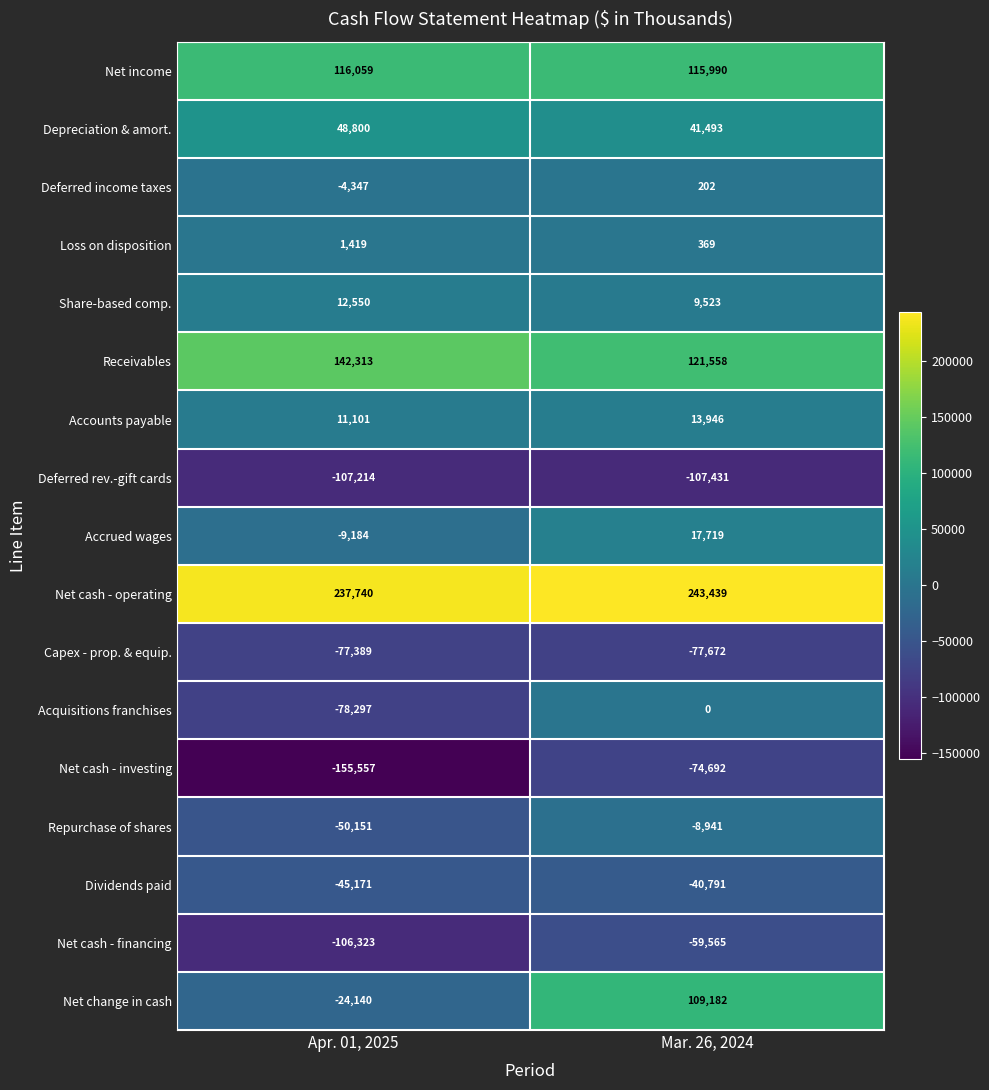

Rank the series by their maximum value, from lowest to highest.

Deferred rev.-gift cards, Capex - prop. & equip., Net cash - investing, Net cash - financing, Dividends paid, Repurchase of shares, Acquisitions franchises, Deferred income taxes, Loss on disposition, Share-based comp., Accounts payable, Accrued wages, Depreciation & amort., Net change in cash, Net income, Receivables, Net cash - operating